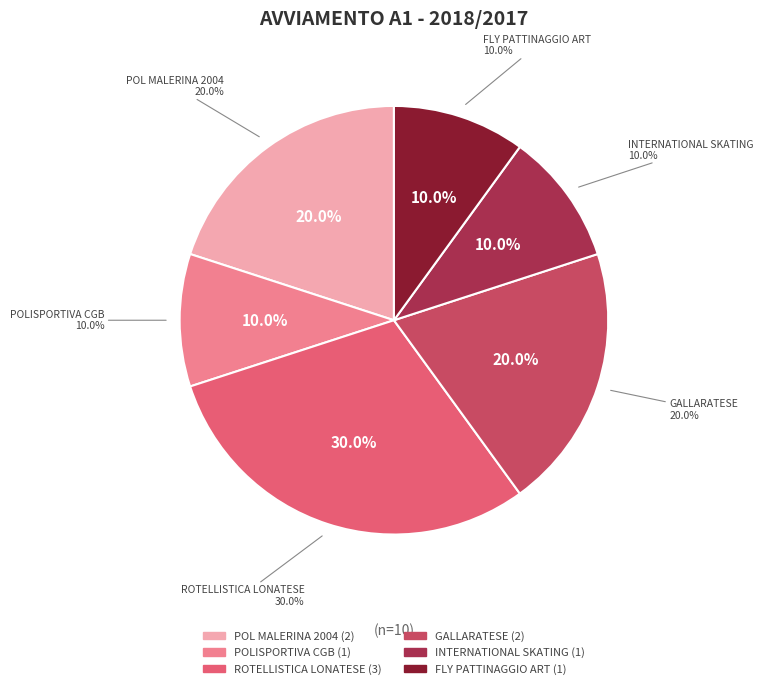

Is there a majority slice in this chart?

No